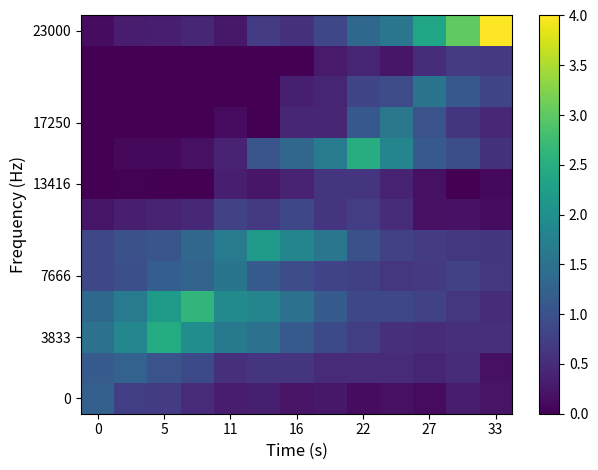

Which series has the widest spread of values?

23000